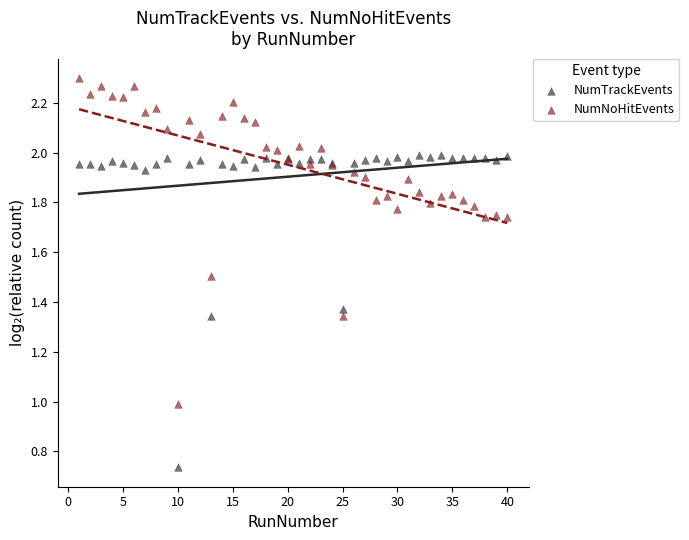

Which series contains the highest Y value?

NumNoHitEvents